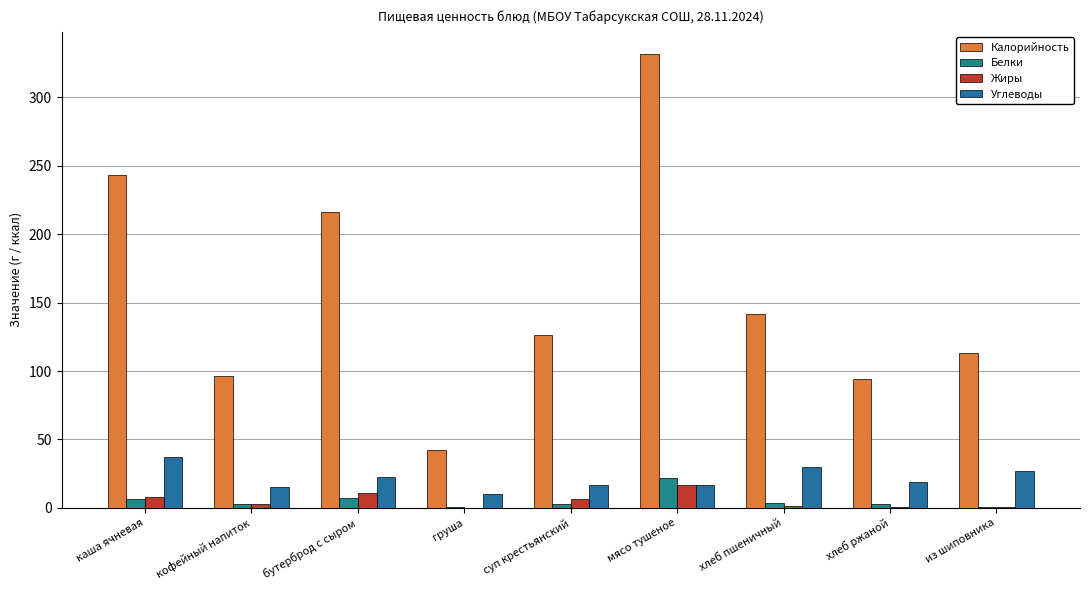

How many distinct data groups are displayed?

4